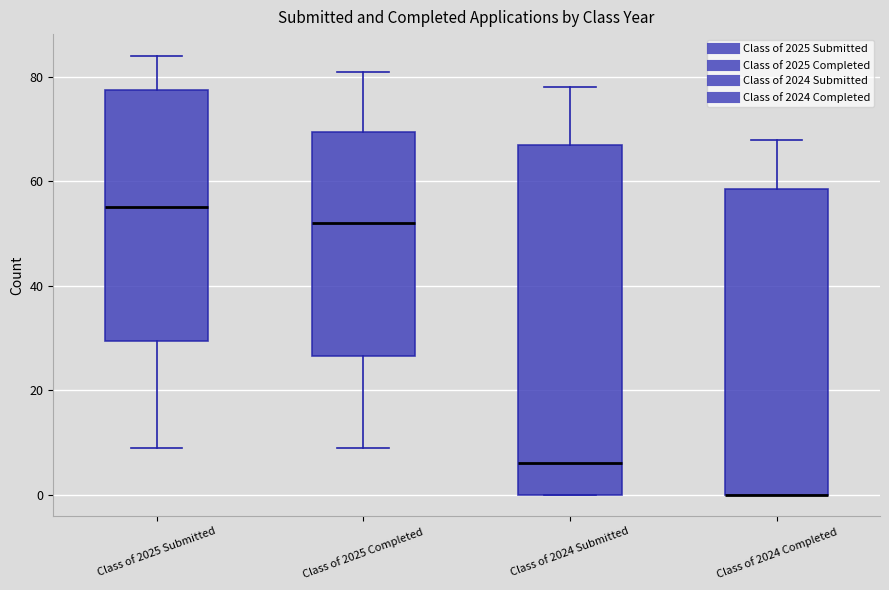

Reading left to right, read every box against the y-axis: the position of its median line, the range the box covers, and the ends of its whiskers. The values are not printed on the chart, so give them approximately, as read against the axis.

Class of 2025 Submitted: median 56, box 30 to 78, whiskers 10 to 84
Class of 2025 Completed: median 52, box 26 to 70, whiskers 10 to 82
Class of 2024 Submitted: median 6, box 0 to 68, whiskers 0 to 78
Class of 2024 Completed: median 0 (drawn on the box's lower edge), box 0 to 58, whiskers 0 to 68